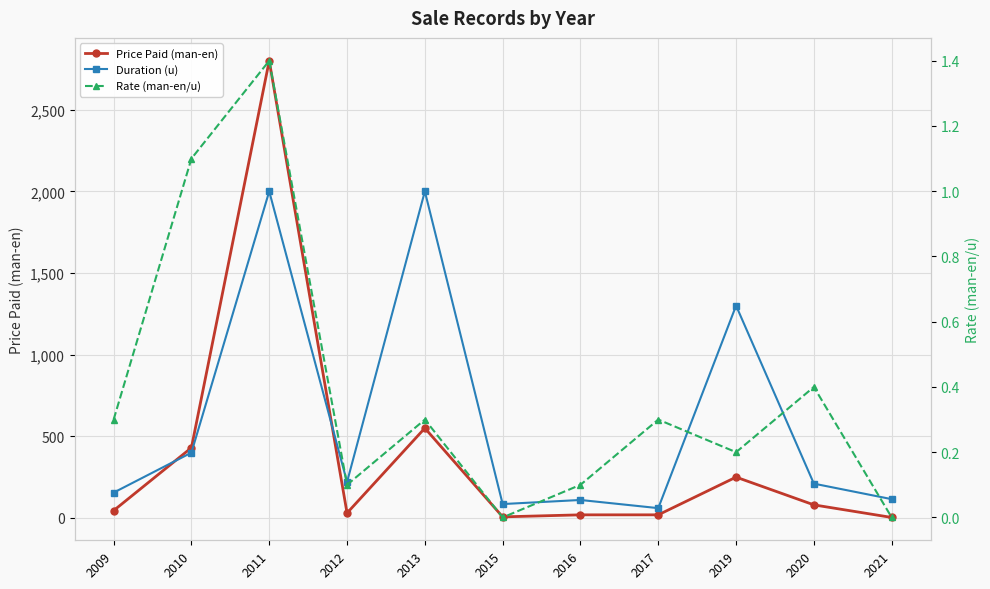

Rank the categories by Duration (u) value from highest to lowest.

2011, 2013, 2019, 2010, 2012, 2020, 2009, 2021, 2016, 2015, 2017